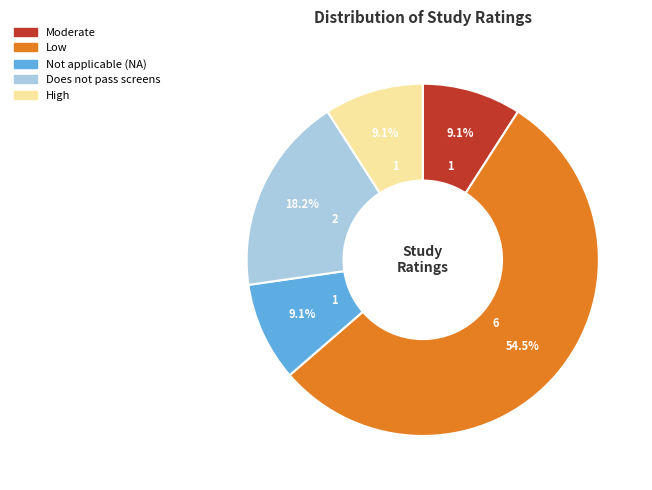

Is there a majority slice in this chart?

Yes